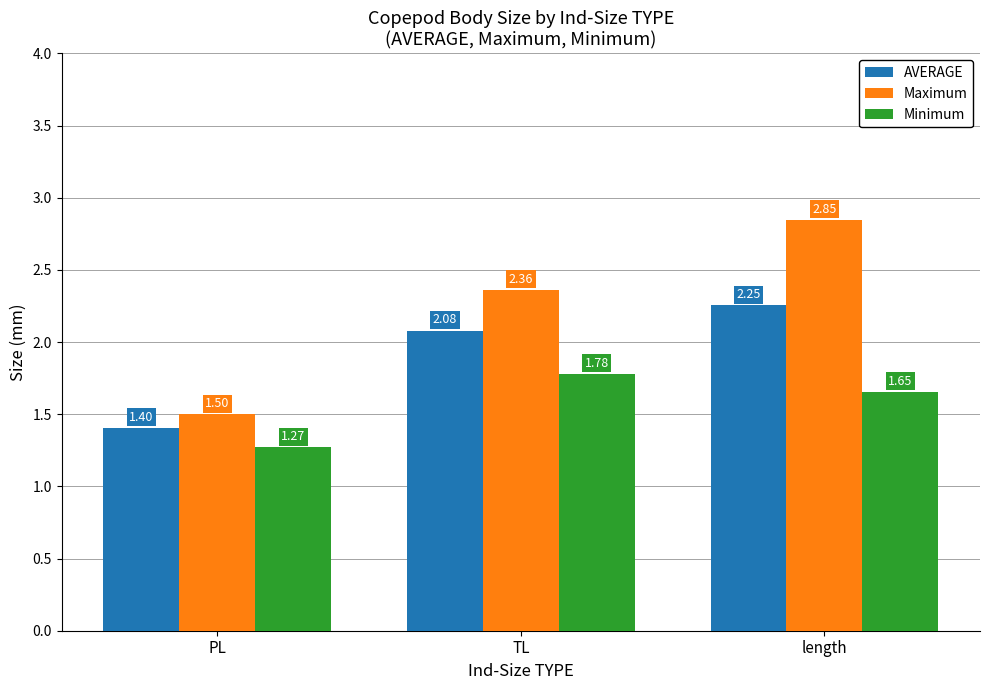

What is the label of the 3rd bar from the left?

length